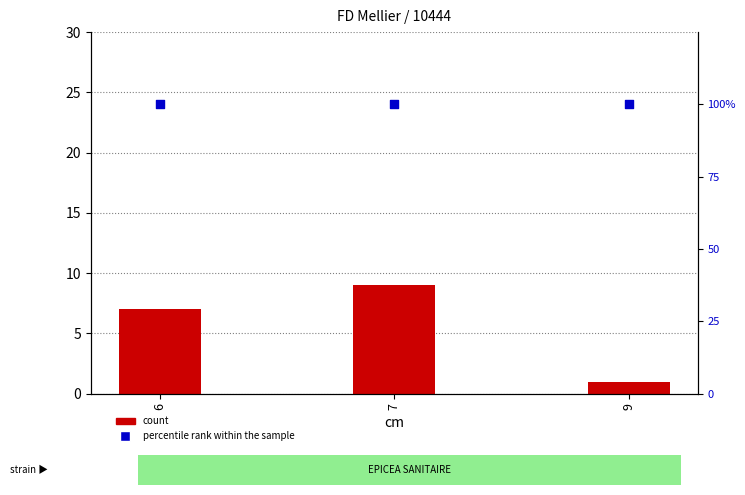

Which series contains the highest Y value?

percentile rank within the sample